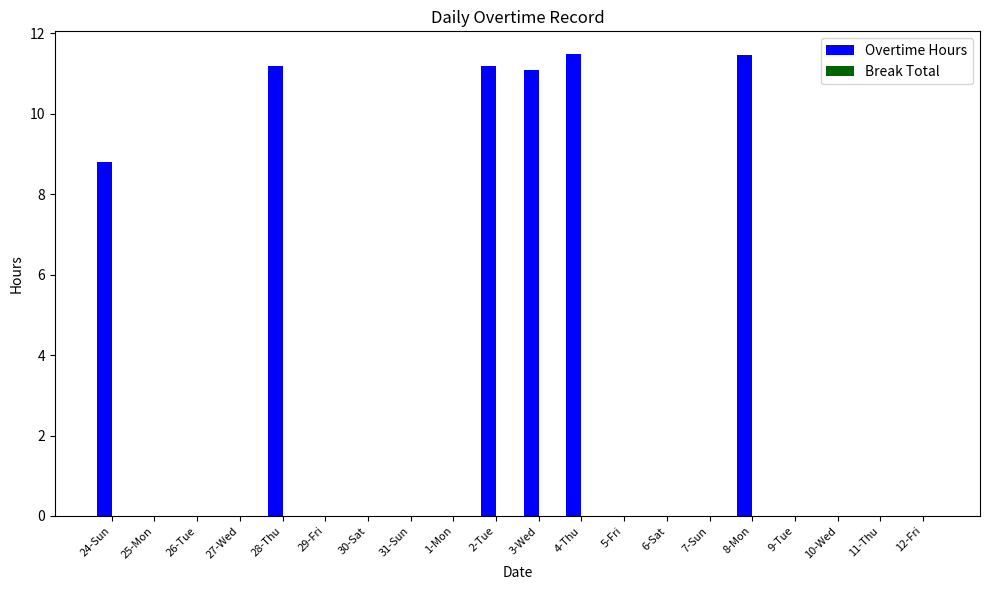

Reading right to left, what are all the values shown in this chart?

12-Fri=0.0	11-Thu=0.0	10-Wed=0.0	9-Tue=0.0	8-Mon=11.5	7-Sun=0.0	6-Sat=0.0	5-Fri=0.0	4-Thu=11.5	3-Wed=11.1	2-Tue=11.2	1-Mon=0.0	31-Sun=0.0	30-Sat=0.0	29-Fri=0.0	28-Thu=11.2	27-Wed=0.0	26-Tue=0.0	25-Mon=0.0	24-Sun=8.8